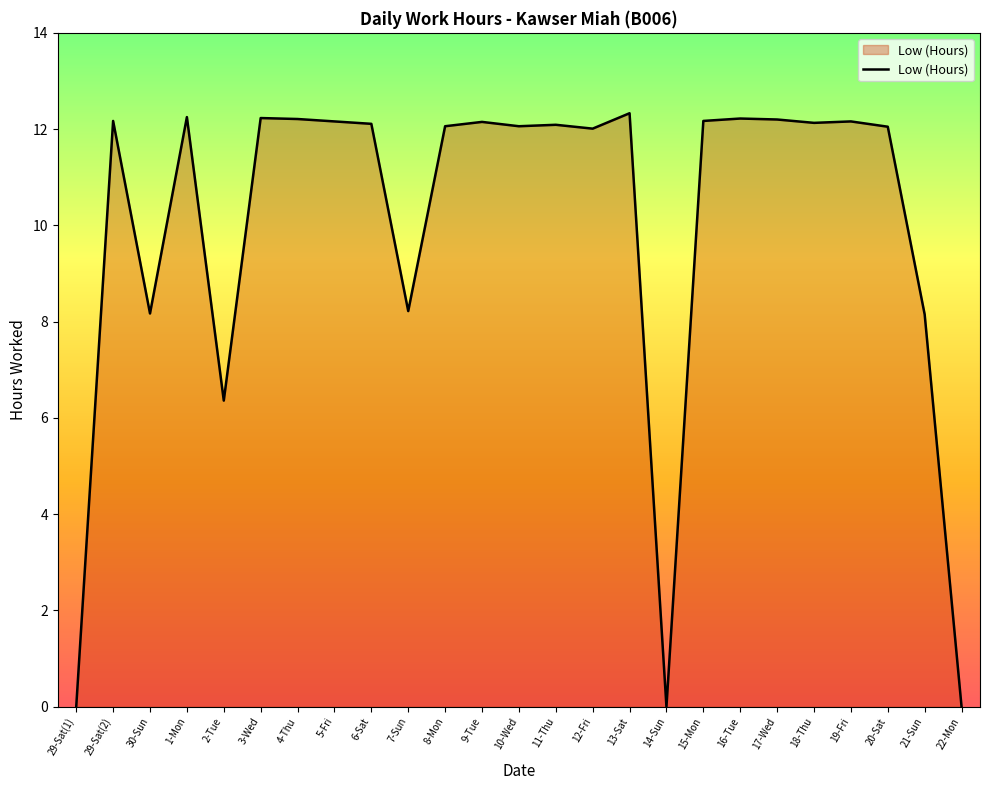

Where is the data nearest to the value 6?

2-Tue